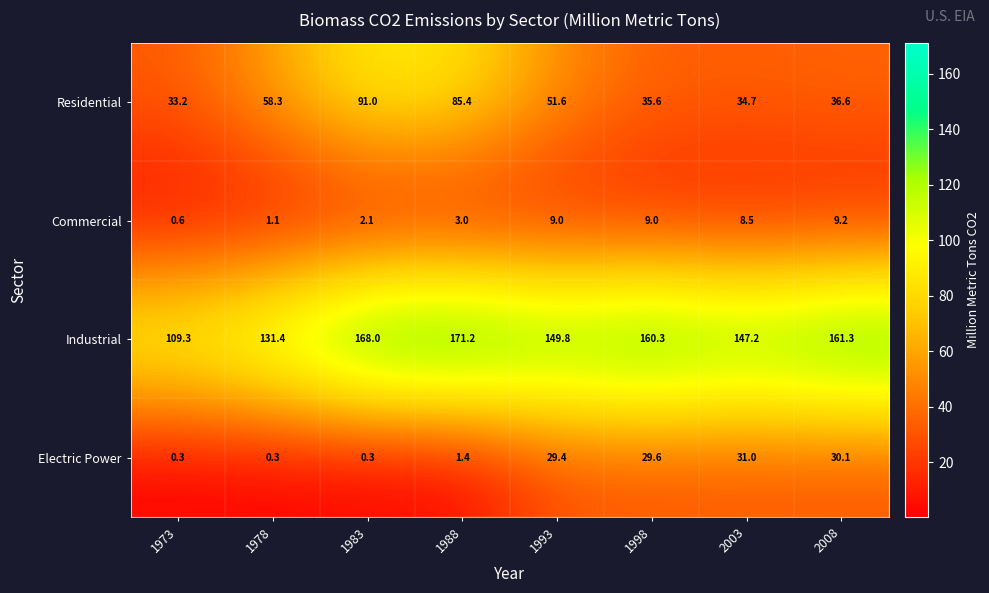

At which label does Residential first exceed 51?

1978